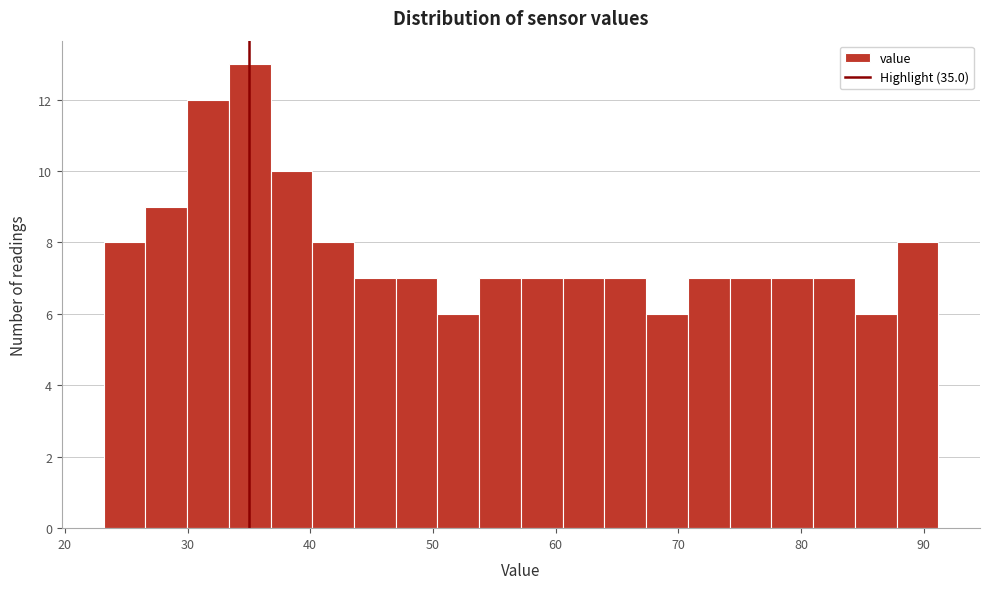

Read against the x-axis, roughly where is the centre of the tallest bar?

35